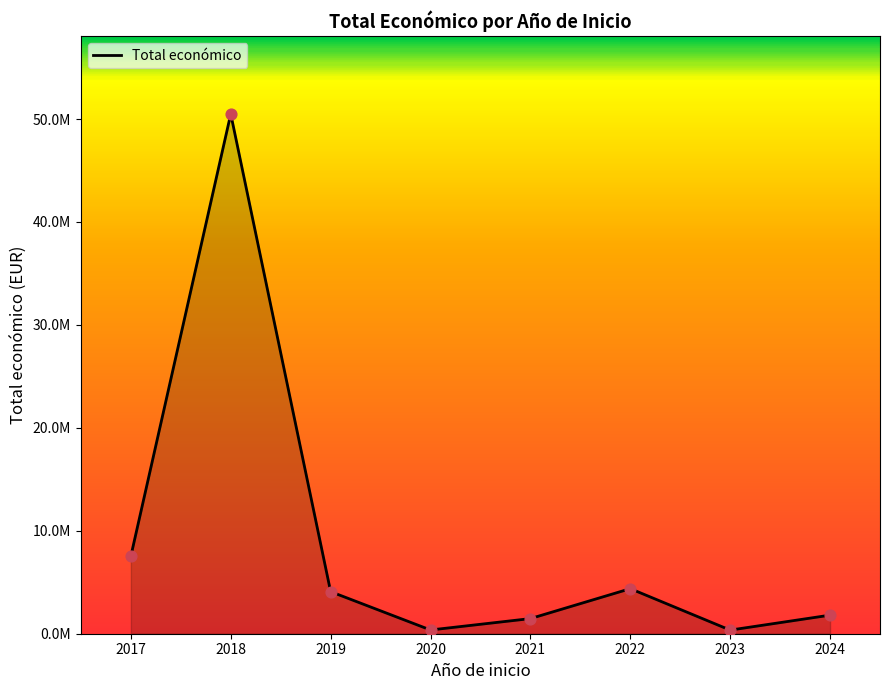

Is this an area chart (filled region under the line)?

Yes